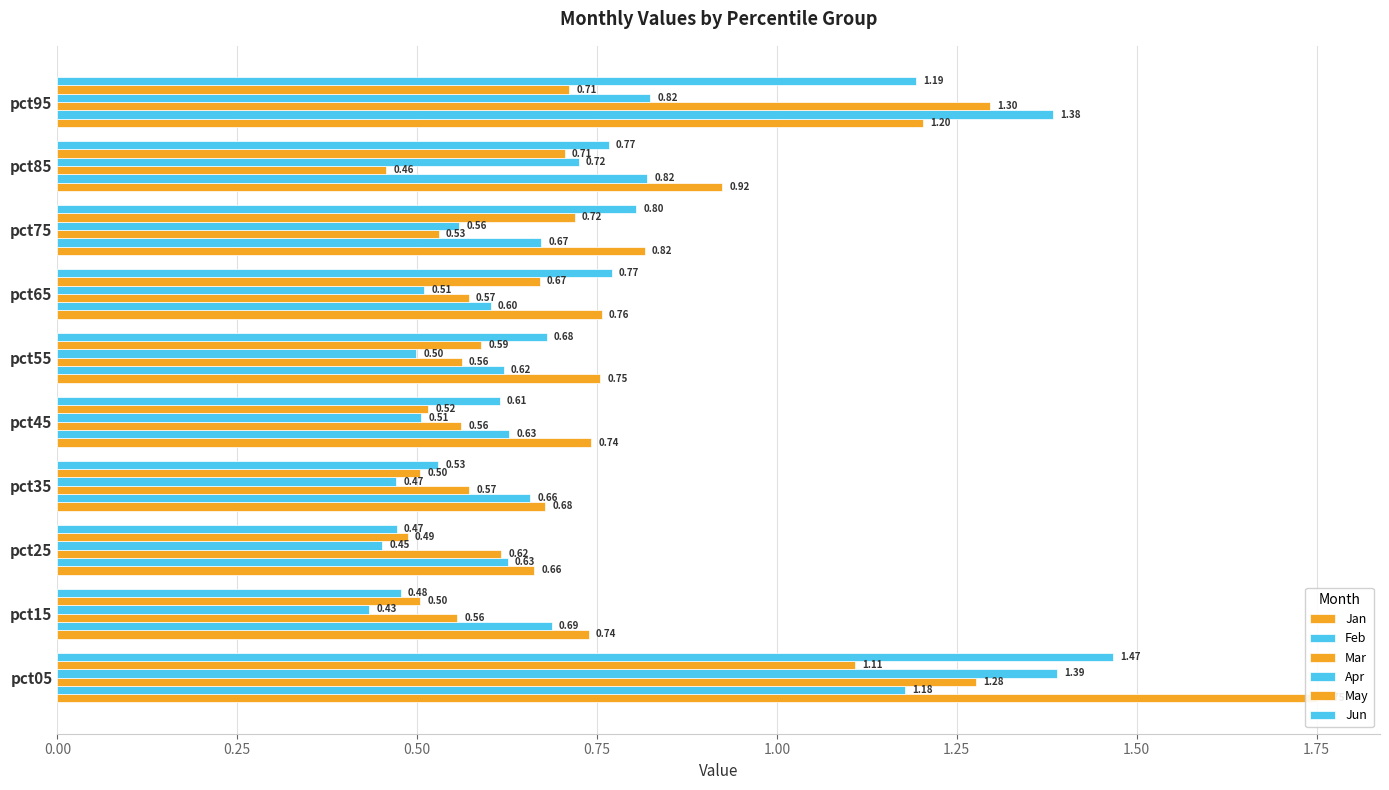

How many series are shown in this chart?

6